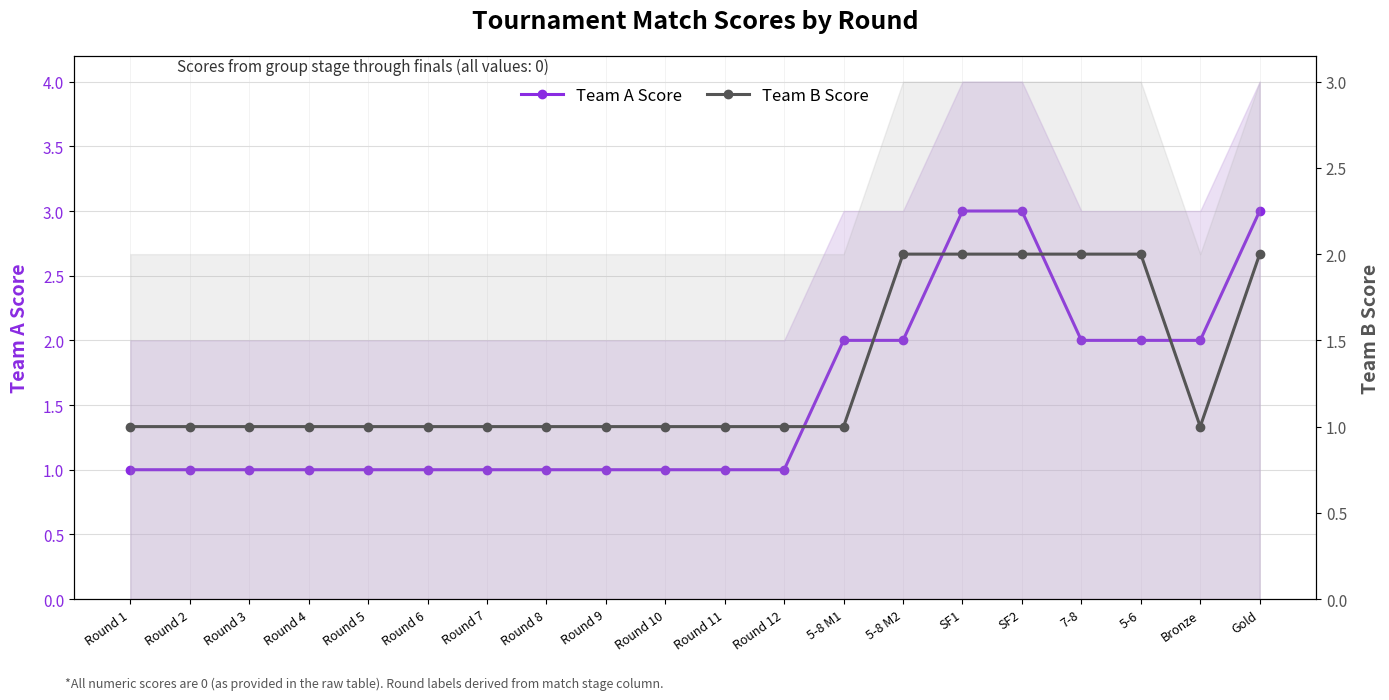

What is the approximate value of Team A Score at Round 3?

1